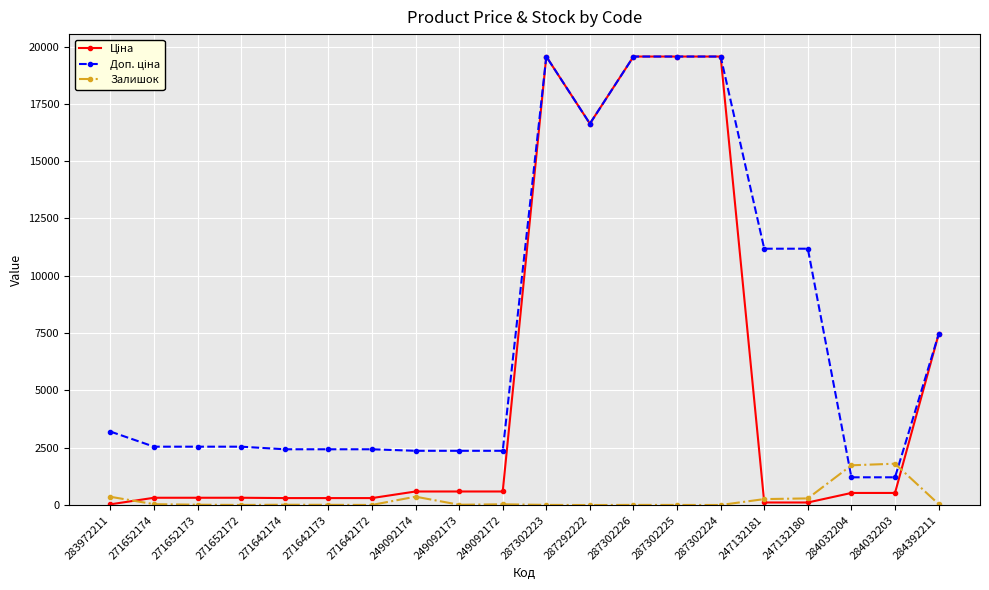

What is the spread (max minus min) of values at 287302225?

19559.9